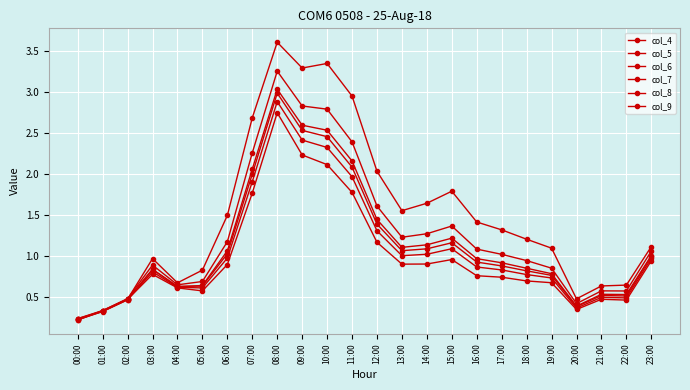

How many lines are shown in the chart?

6